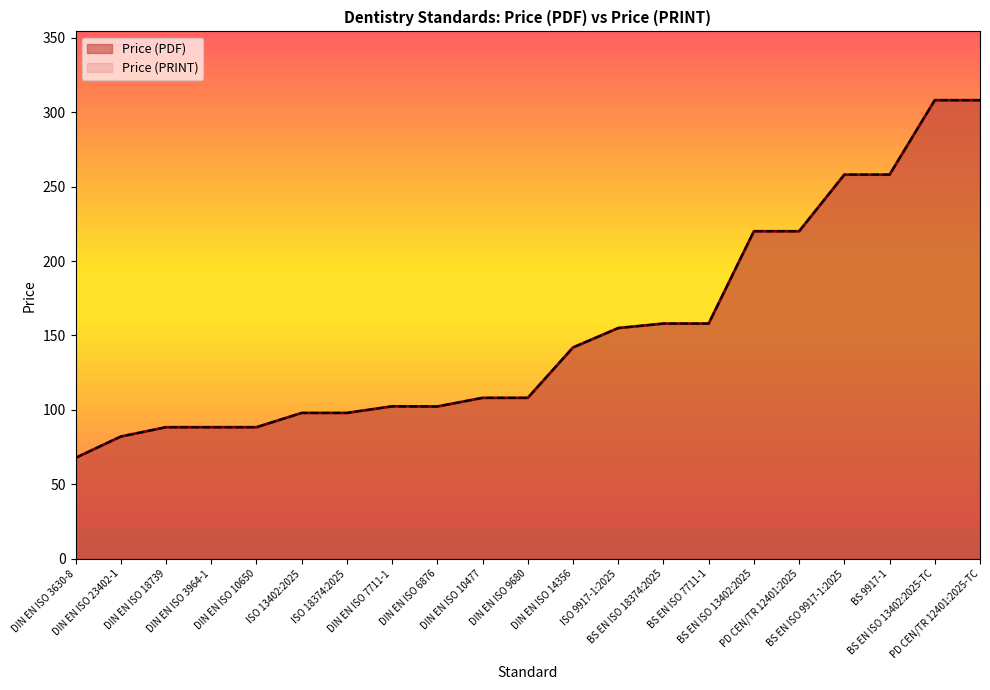

At which category is the sum across all series the highest?

BS EN ISO 13402:2025-TC